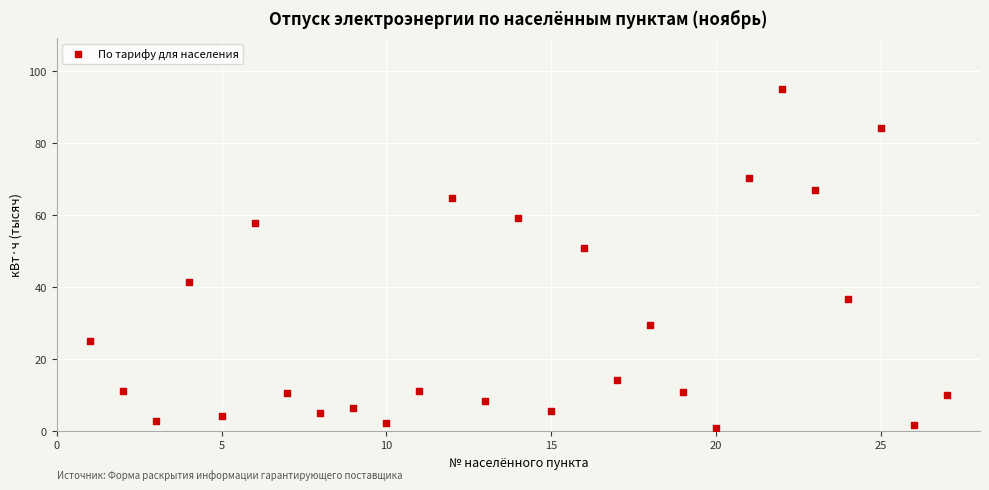

What is the range of Y values (max minus min)?

94.0